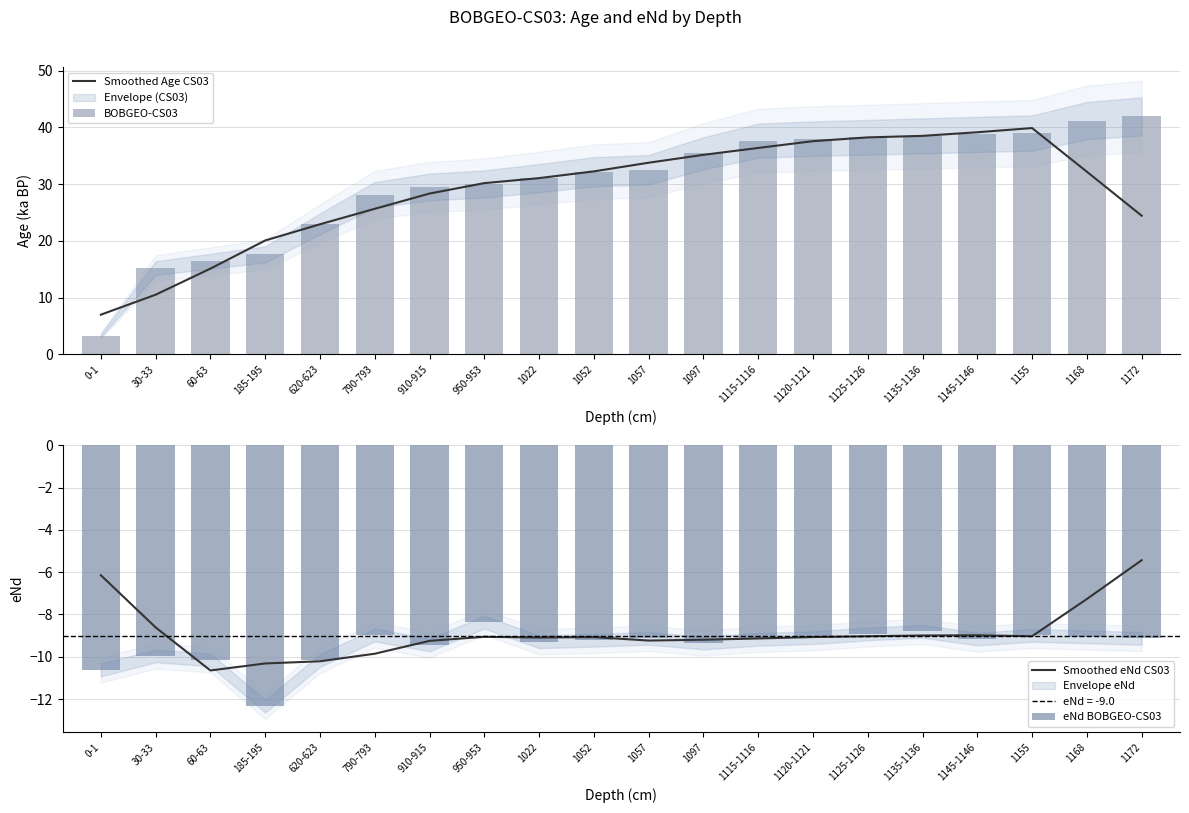

At which label does eNd BOBGEO-CS03 reach its minimum?

185-195